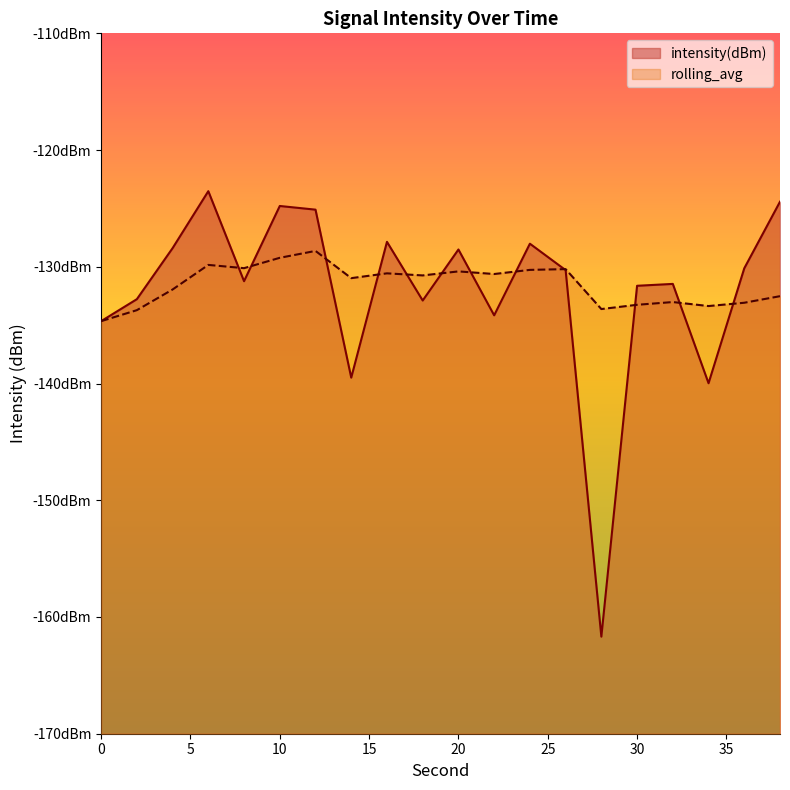

Reading left to right, list all the values displayed in this chart.

intensity(dBm): 0=-134.7	2=-132.8	4=-128.4	6=-123.5	8=-131.2	10=-124.8	12=-125.1	14=-139.5	16=-127.9	18=-132.9	20=-128.5	22=-134.2	24=-128.0	26=-130.3	28=-161.7	30=-131.6	32=-131.5	34=-140.0	36=-130.1	38=-124.4
rolling_avg: 0=-134.7	2=-133.7	4=-131.9	6=-129.8	8=-130.1	10=-129.2	12=-128.6	14=-131.0	16=-130.6	18=-130.7	20=-130.4	22=-130.6	24=-130.3	26=-130.2	28=-133.6	30=-133.3	32=-133.0	34=-133.4	36=-133.1	38=-132.5